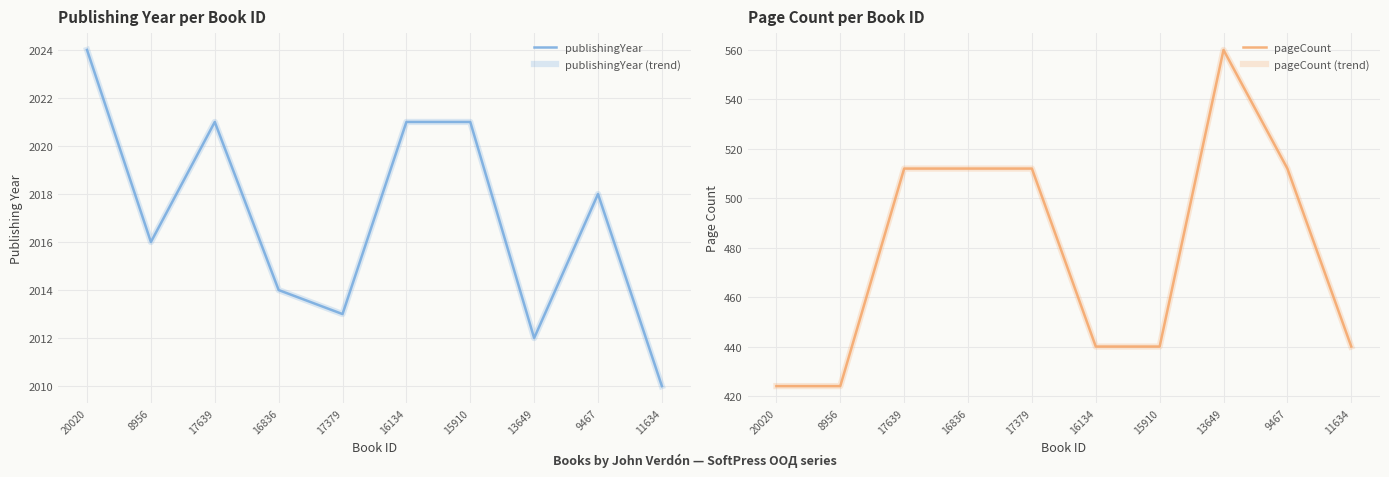

True or false: pageCount has more than 0 interior local peaks.

True